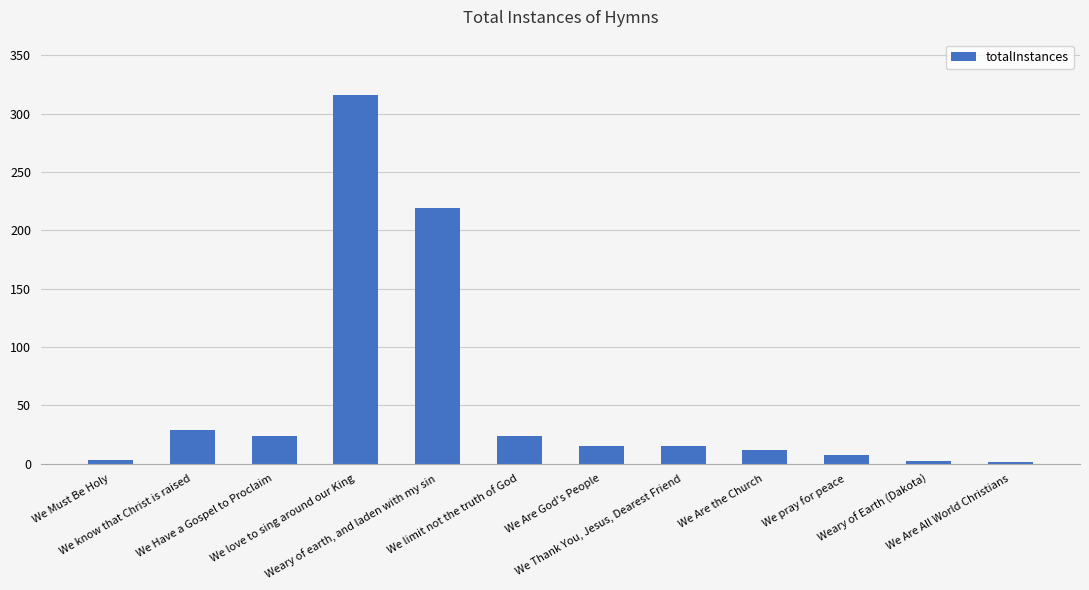

What is the sum of all values?

667